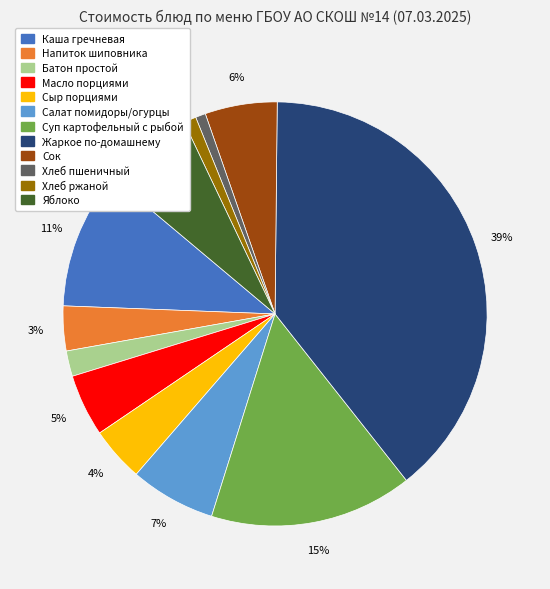

To the nearest percent, what is the average slice percentage?

8%